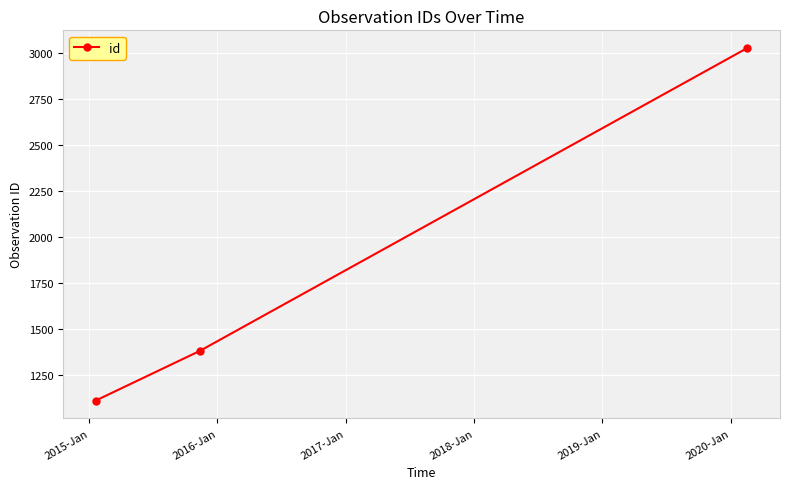

What is the minimum value shown in the chart?

1112